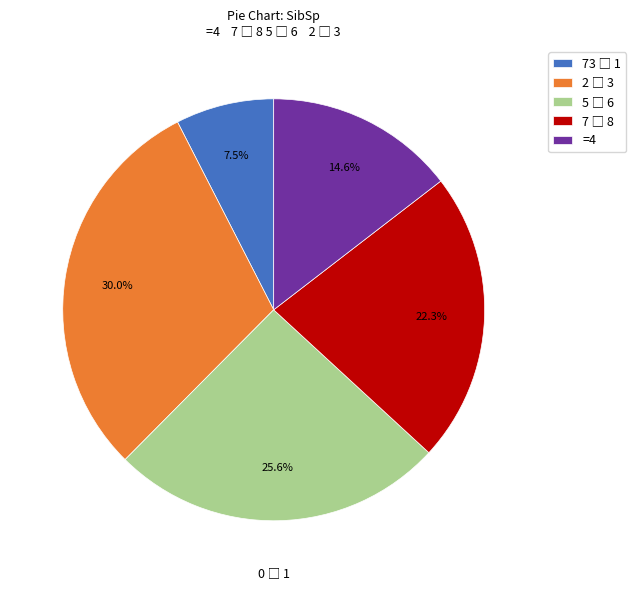

Does =4 represent more than half of the total?

No